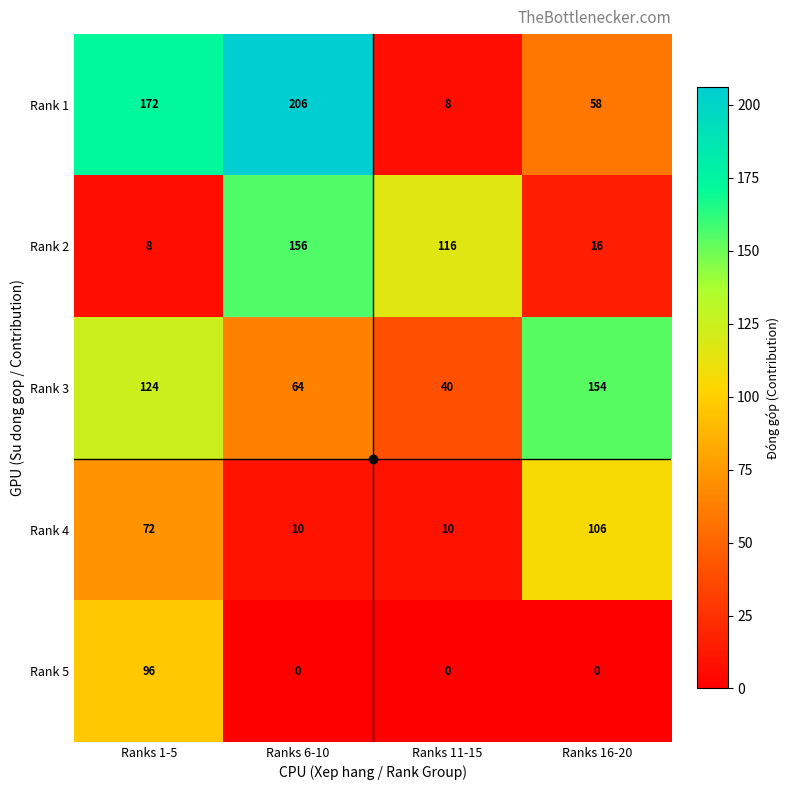

At which label does Rank 2 first exceed 116?

Ranks 6-10